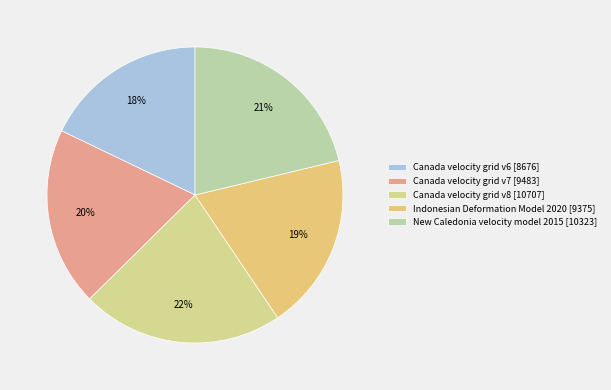

What is the ratio of the value at Canada velocity grid v8 to the value at Canada velocity grid v7?

1.1